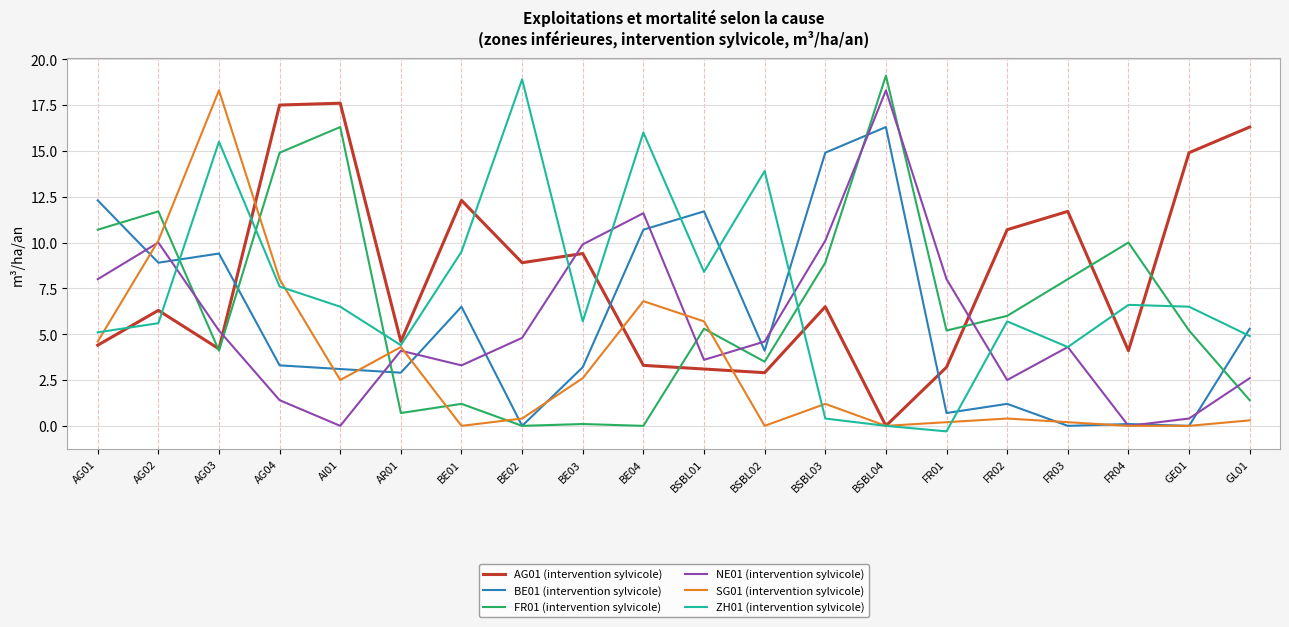

What is the difference between the highest and lowest values at FR03?

11.7